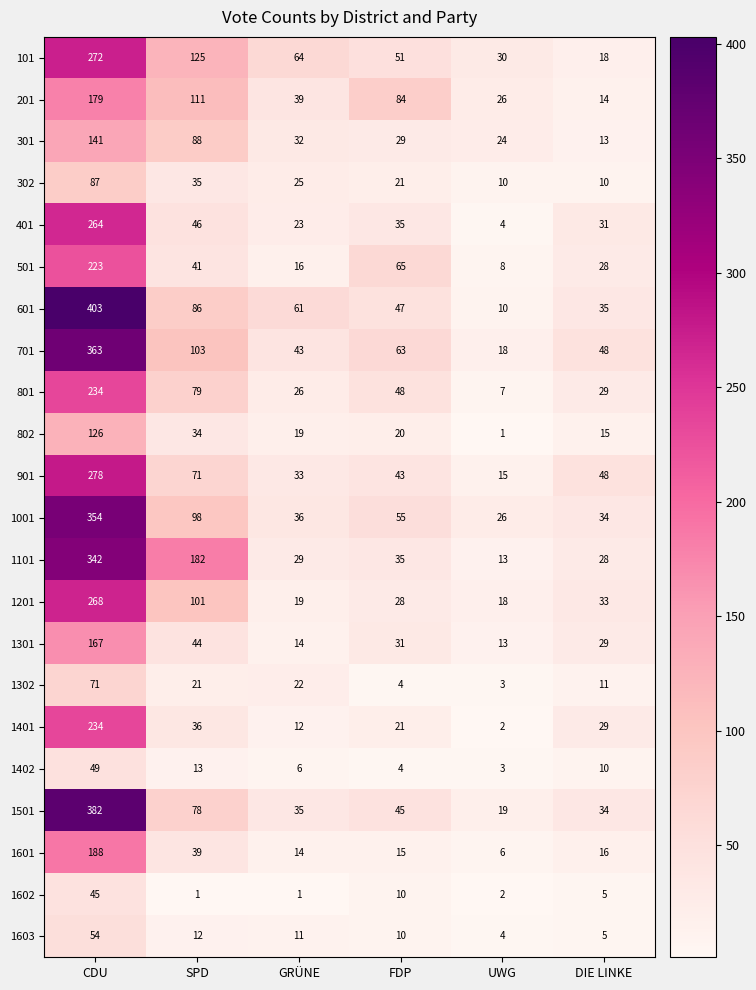

Between GRÜNE and UWG, which series saw the biggest shift?

601